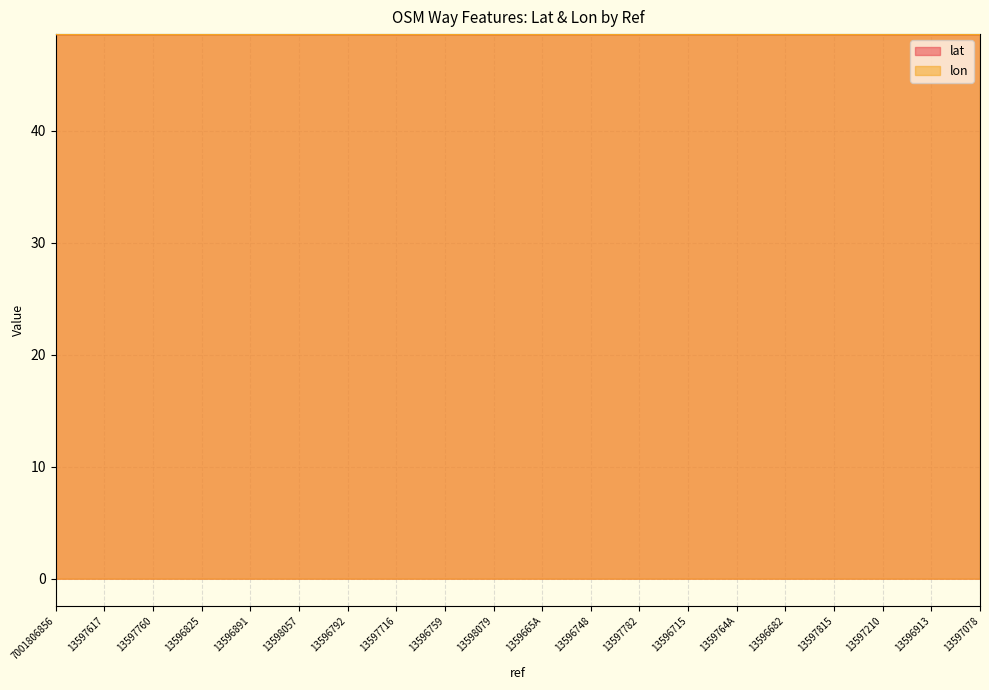

Count the number of data series in this chart.

2